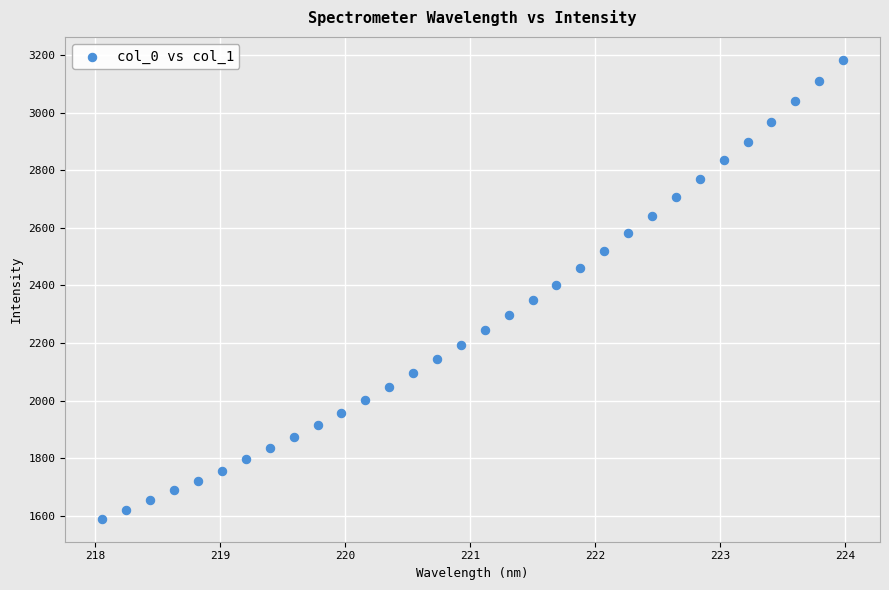

What is the range of Y values (max minus min)?

1595.0